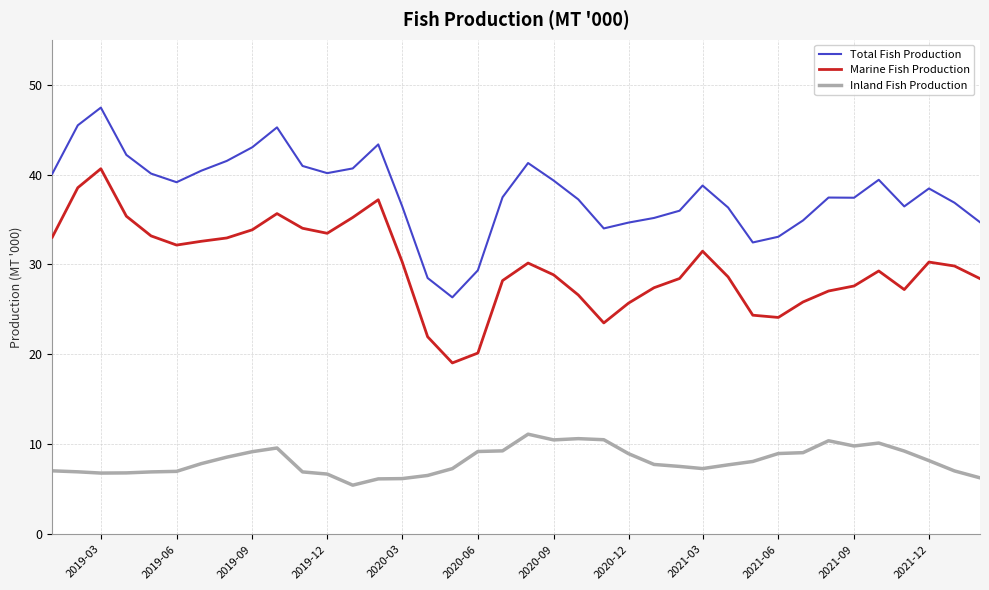

Which series has the largest total across all categories?

Total Fish Production